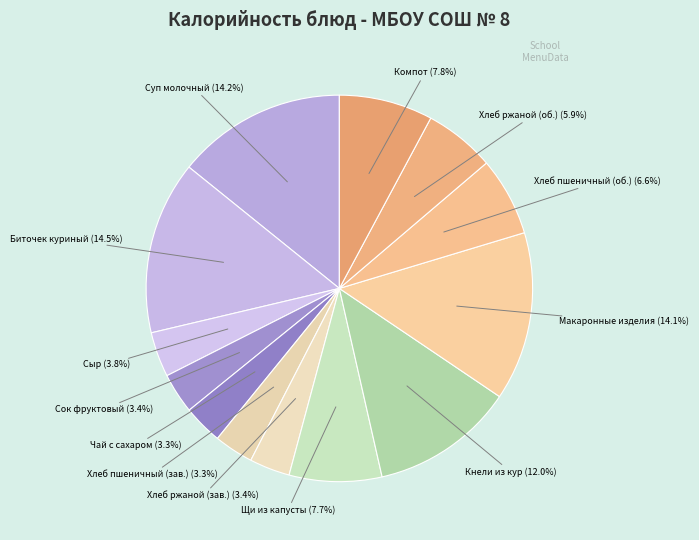

Count the number of slices in the pie.

13